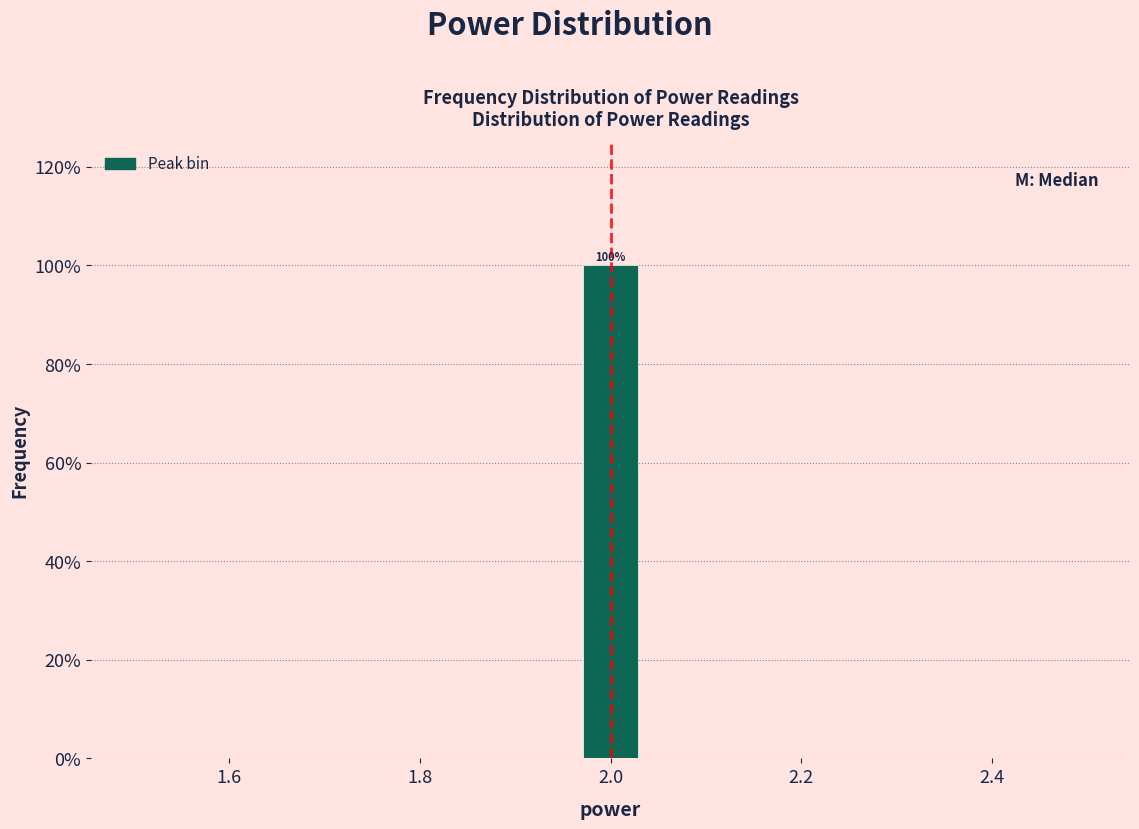

Around what value on the x-axis is the tallest bar? Give the approximate position of its centre, as read against the axis.

2.00